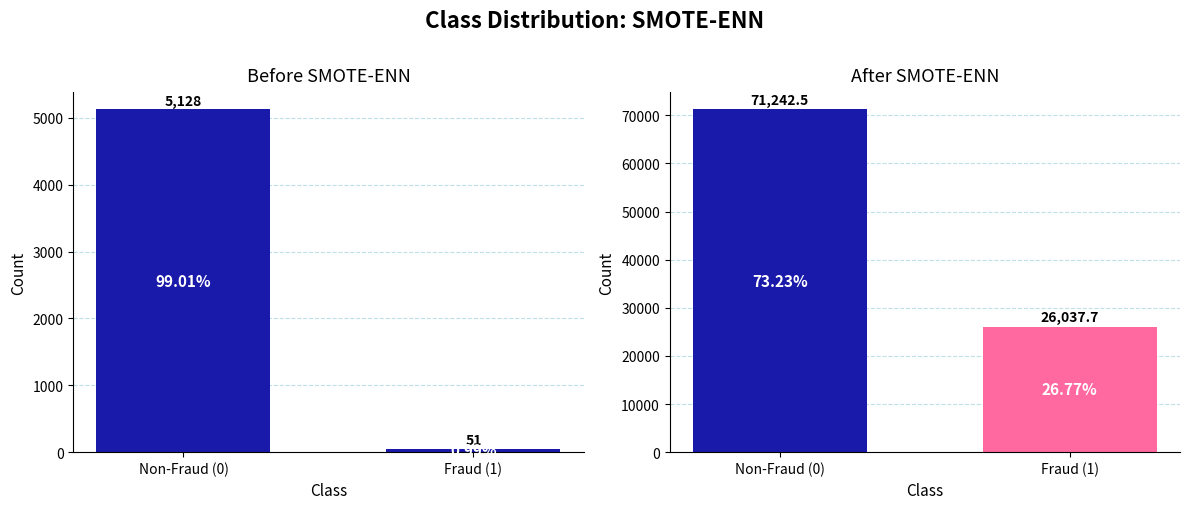

What is the label of the 2nd bar from the left?

Fraud (1)